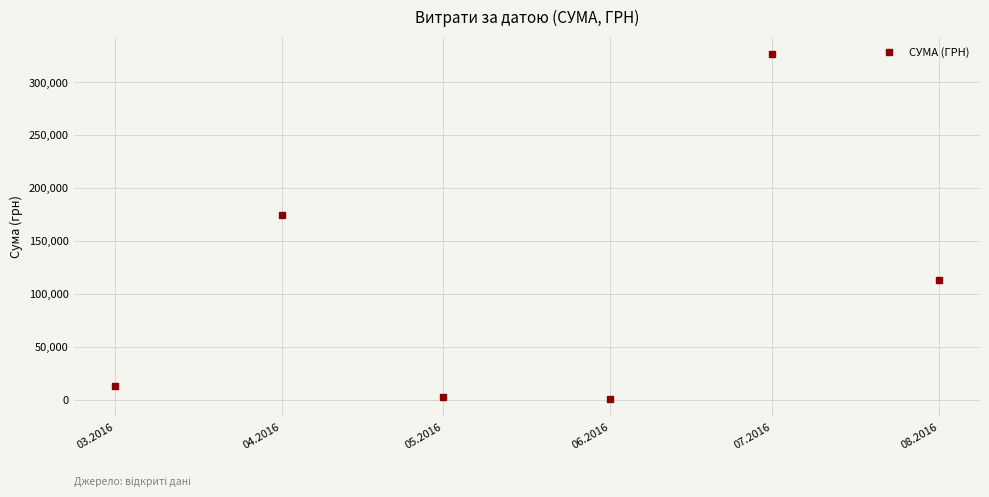

How many lines are shown in the chart?

1